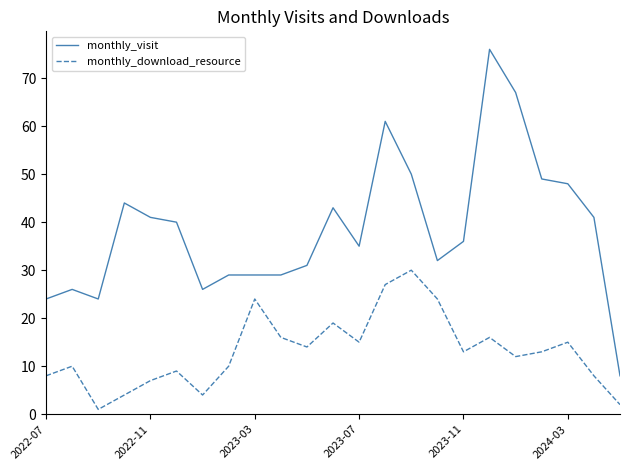

At how many categories does at least one series exceed 23?

22